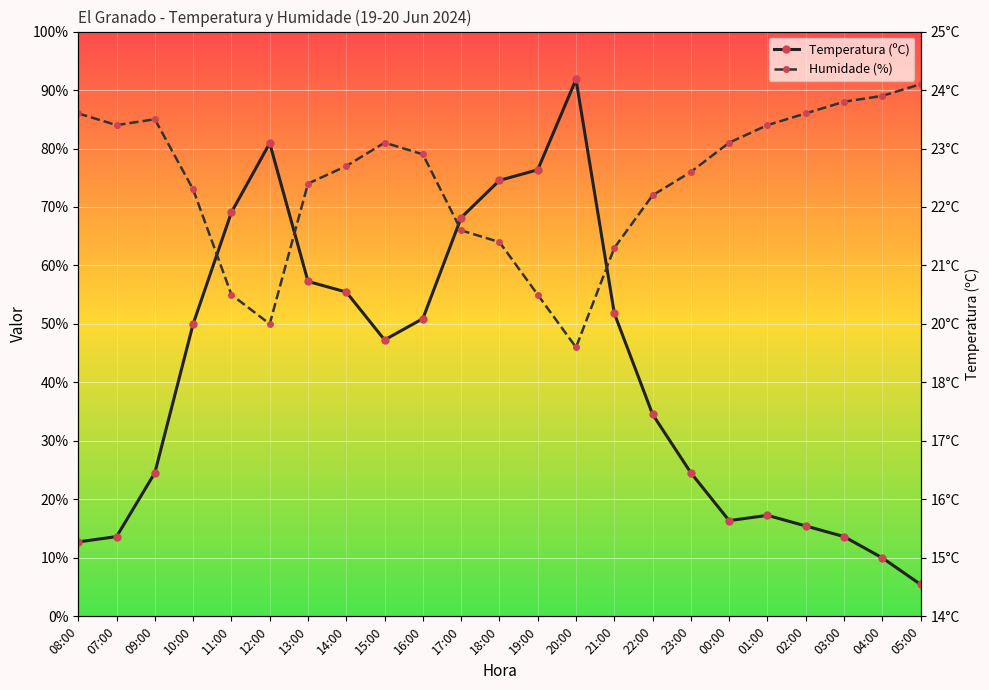

The value of Humidade (%) at 08:00 is 86.0. True or false?

True